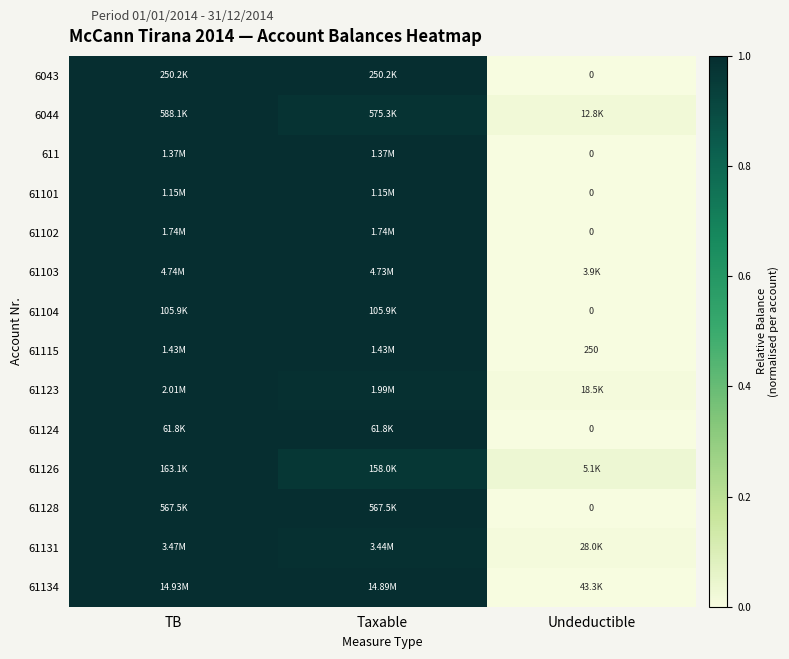

What is the average value of the 6043 series?

0.7